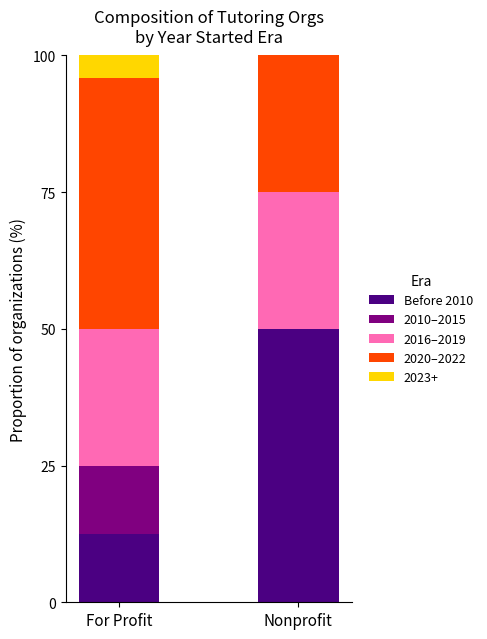

What is the sum of the Before 2010 values at For Profit and Nonprofit?

62.5